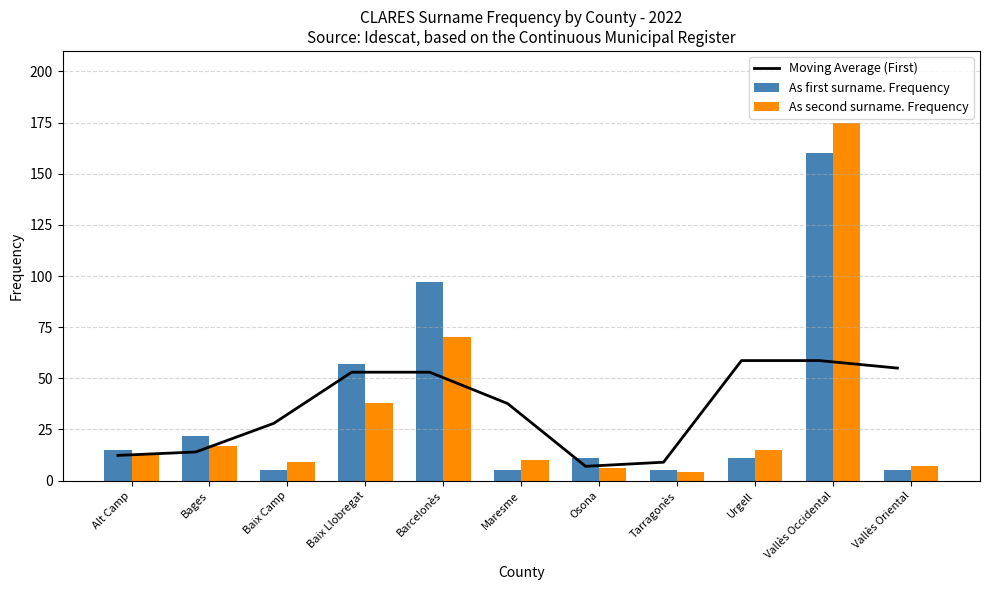

What is the sum of the Moving Average (First) values at Baix Llobregat and Vallès Oriental?

108.0